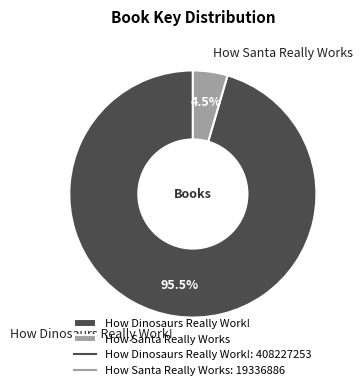

To the nearest percent, what is the difference between the How Santa Really Works and How Dinosaurs Really Work! slice percentages?

91%